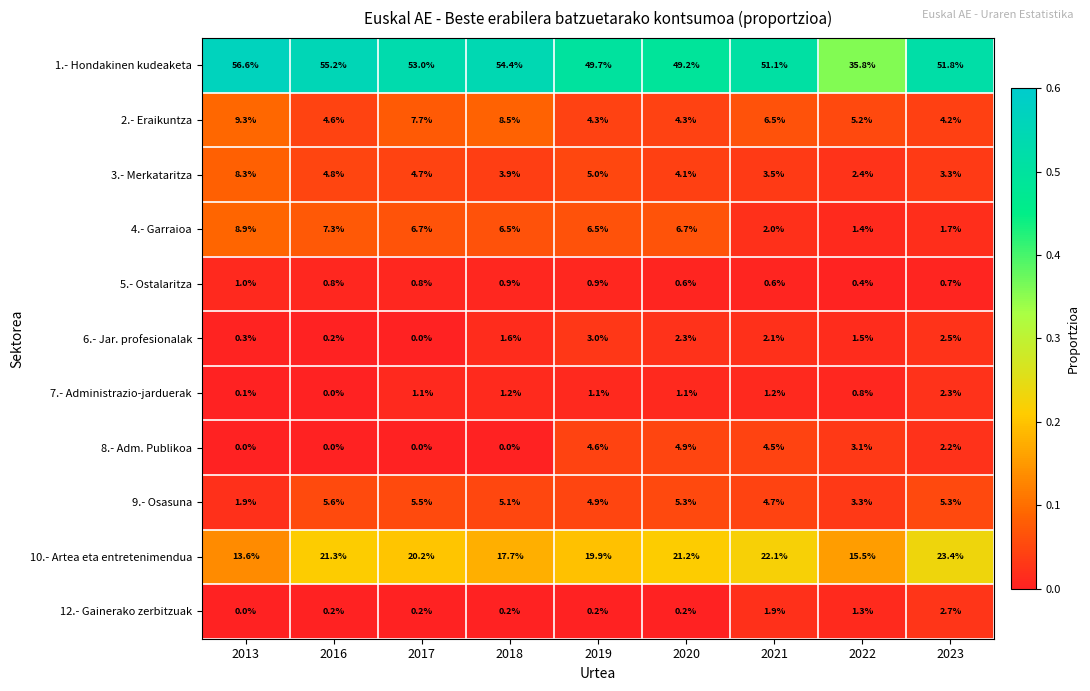

Rank the series at 2021 from lowest to highest value.

5.- Ostalaritza, 7.- Administrazio-jarduerak, 12.- Gainerako zerbitzuak, 4.- Garraioa, 6.- Jar. profesionalak, 3.- Merkataritza, 8.- Adm. Publikoa, 9.- Osasuna, 2.- Eraikuntza, 10.- Artea eta entretenimendua, 1.- Hondakinen kudeaketa